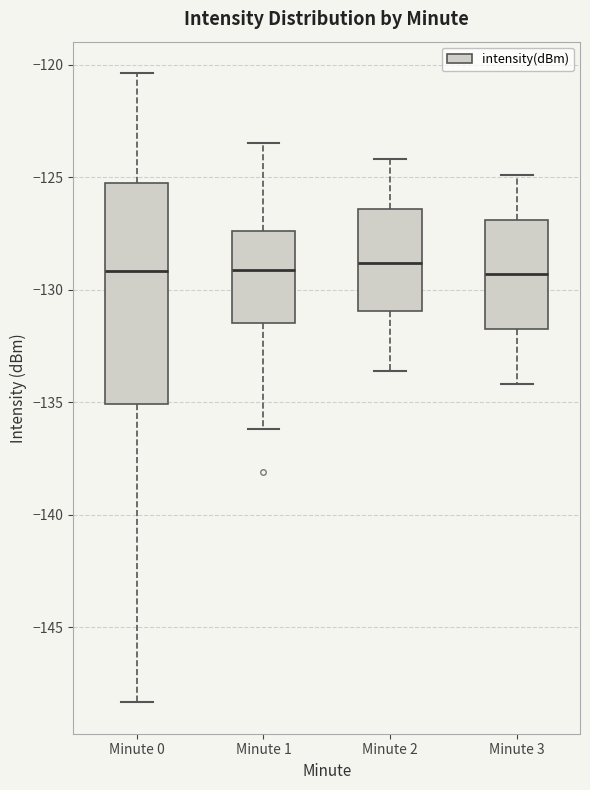

Where does the upper whisker of the box for Minute 1 end on the y-axis? The values are not printed on the chart, so give them approximately, as read against the axis.

-123.5